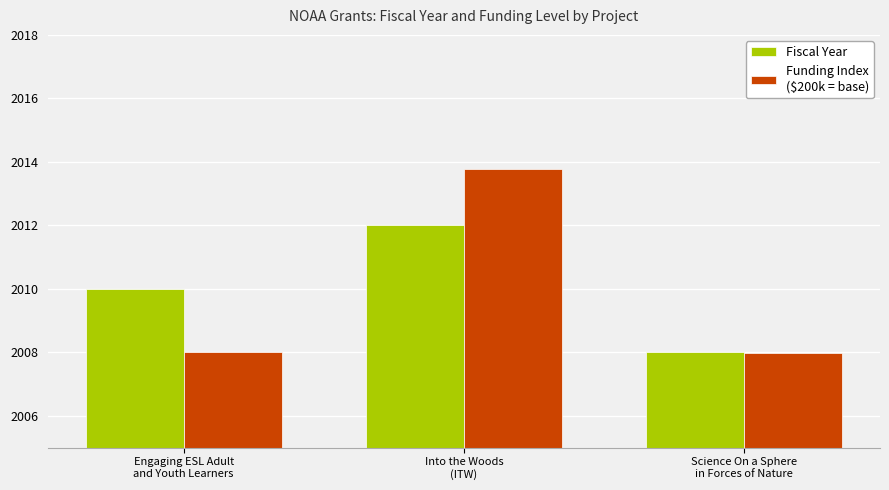

What is the smallest value displayed?

2008.0